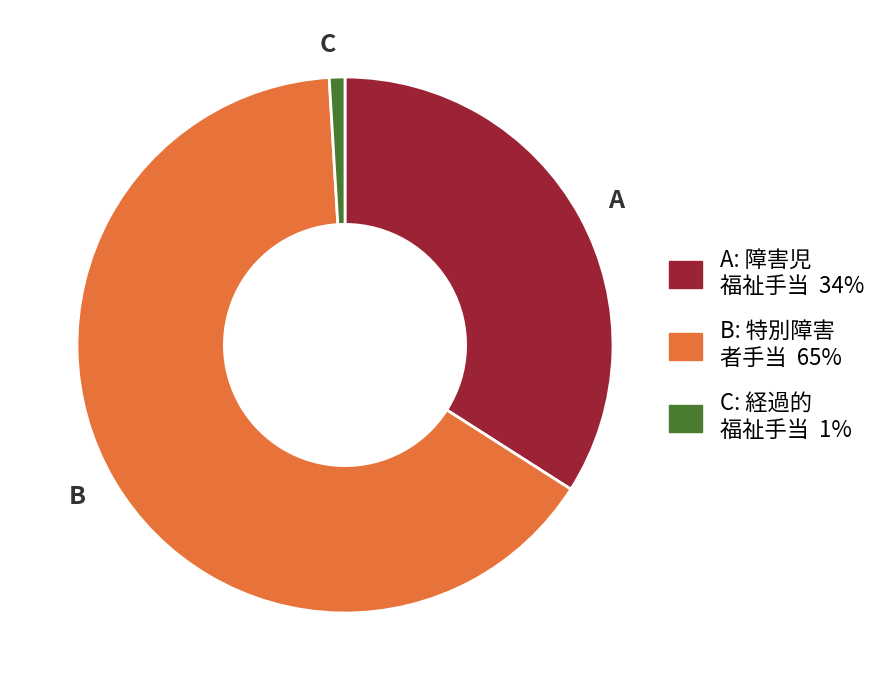

Is there any slice that represents more than half of the pie?

Yes